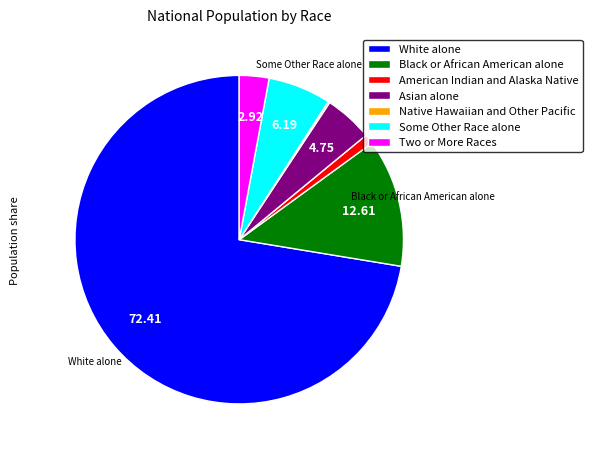

Combined, do White alone and Asian alone account for over 50%?

Yes